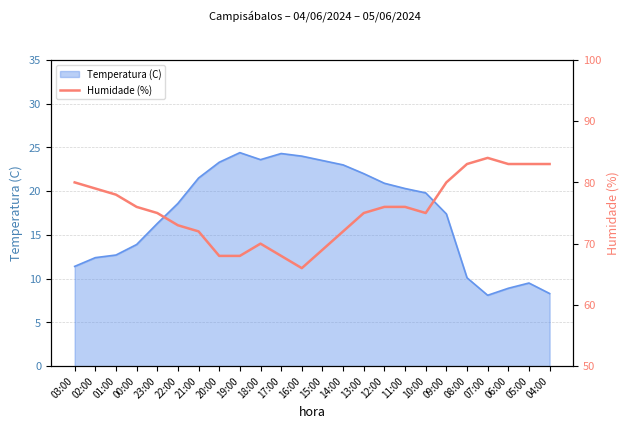

At which label does Temperatura (C) first exceed 19?

21:00